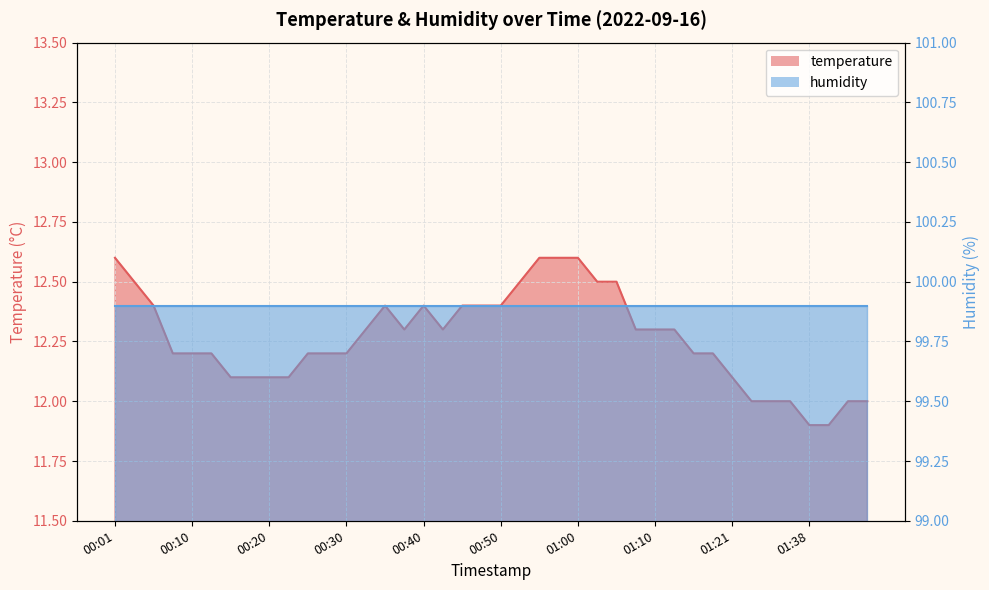

How many values are between 12 and 13?

38